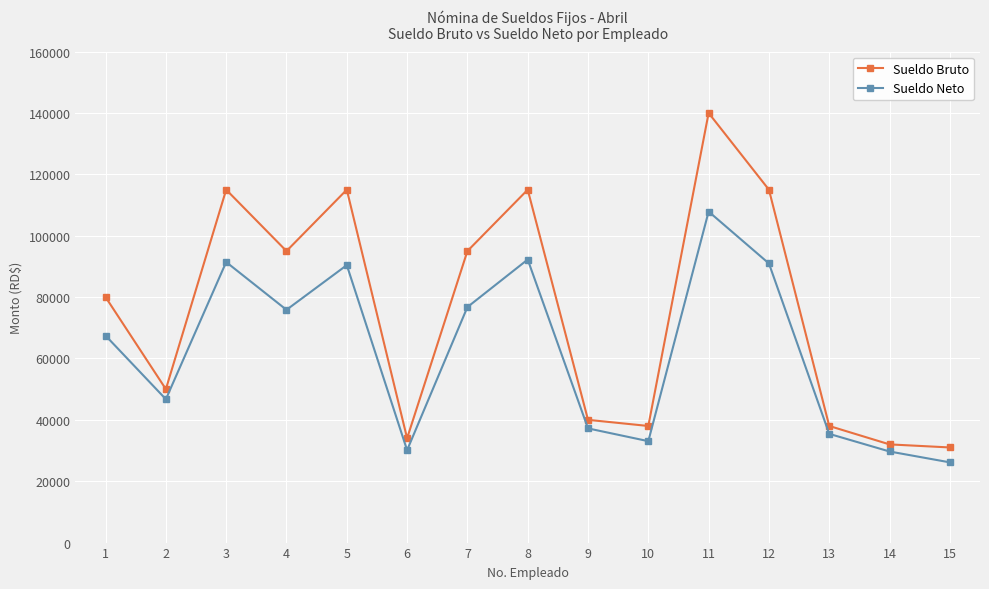

Does the chart have visible grid lines?

Yes